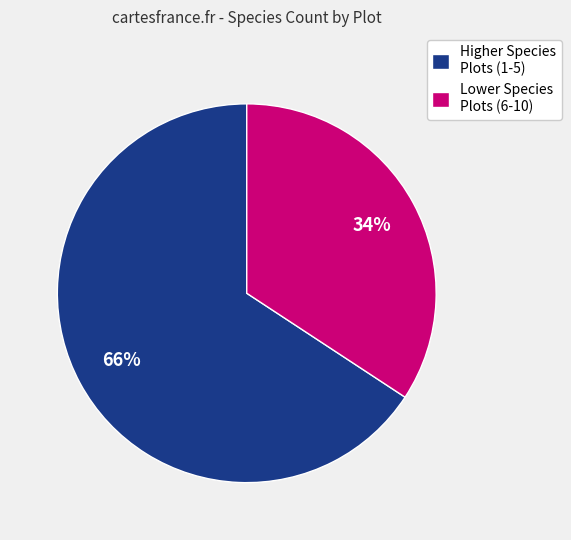

Is it true that Lower Species Plots (6-10) is 34% of the pie?

True